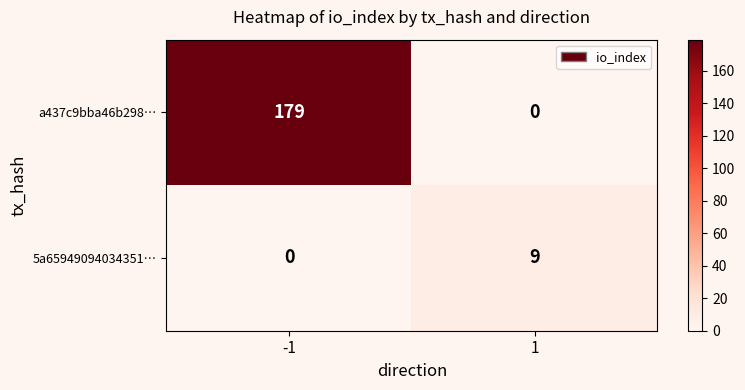

At -1, list the series in order from largest to smallest.

a437c9bba46b298…, 5a65949094034351…